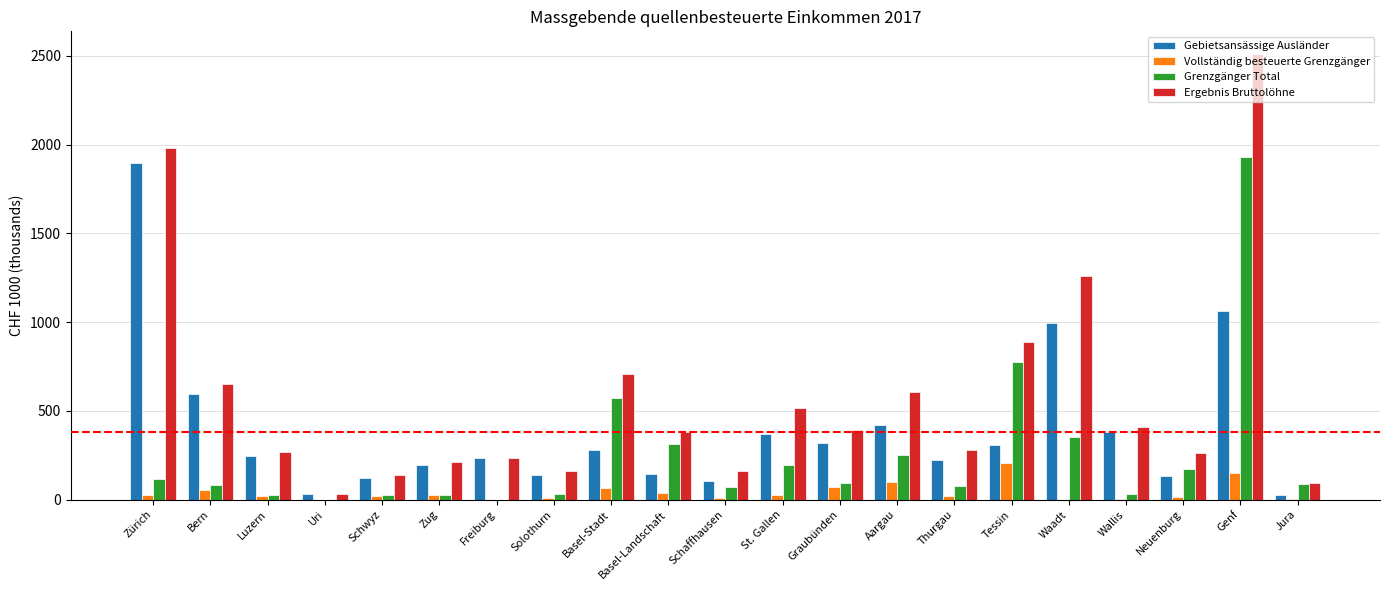

What is the difference between the Grenzgänger Total values at Solothurn and Genf?

1901.4